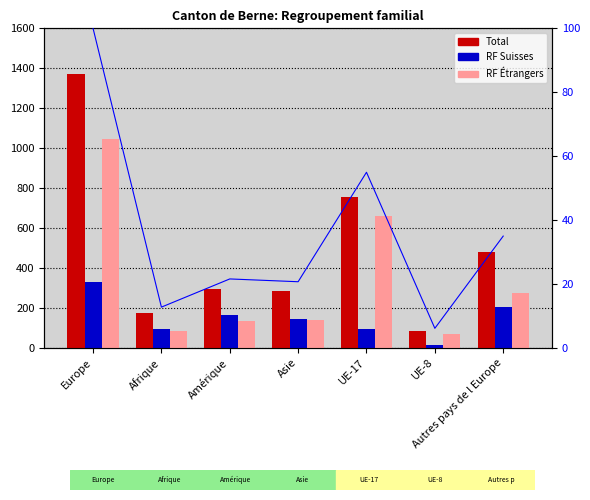

What is the difference between the maximum and second lowest values in the Regroupement familial d étrangers series?

961.0